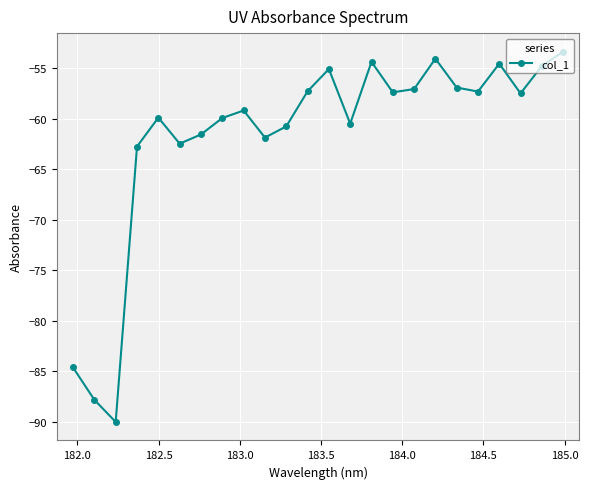

What is the sum of all values?

-1481.5